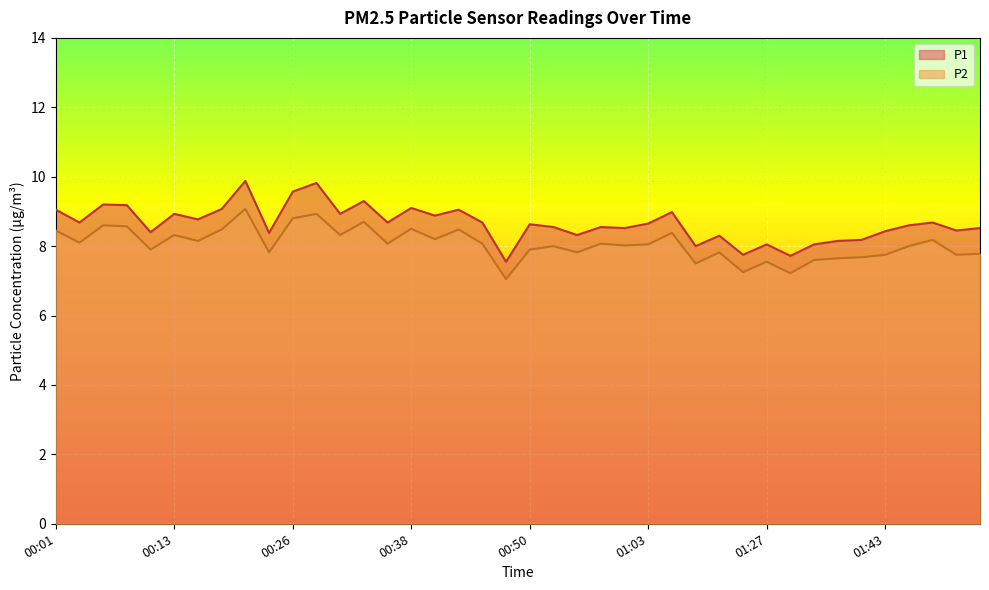

True or false: P1 and P2 intersect in this chart.

False